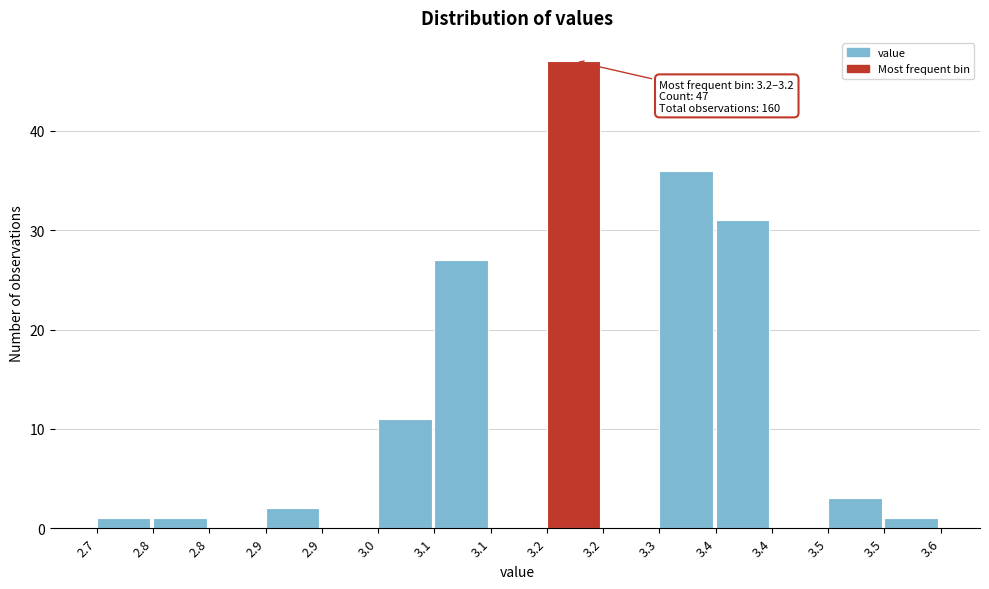

Are the bars horizontal?

No